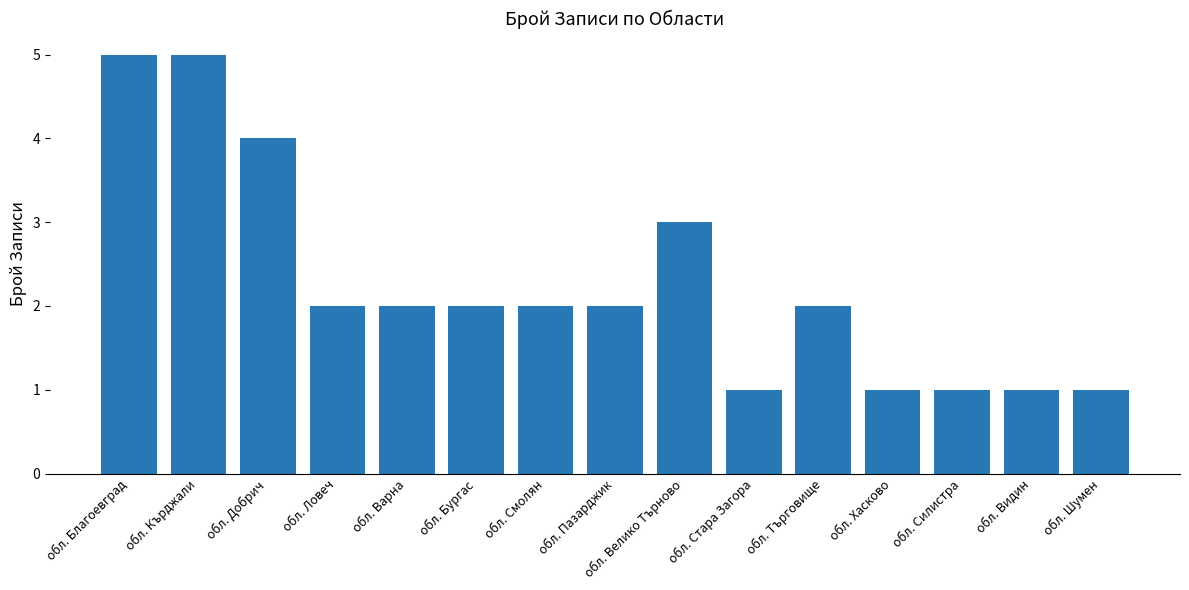

What is the greatest value displayed?

5